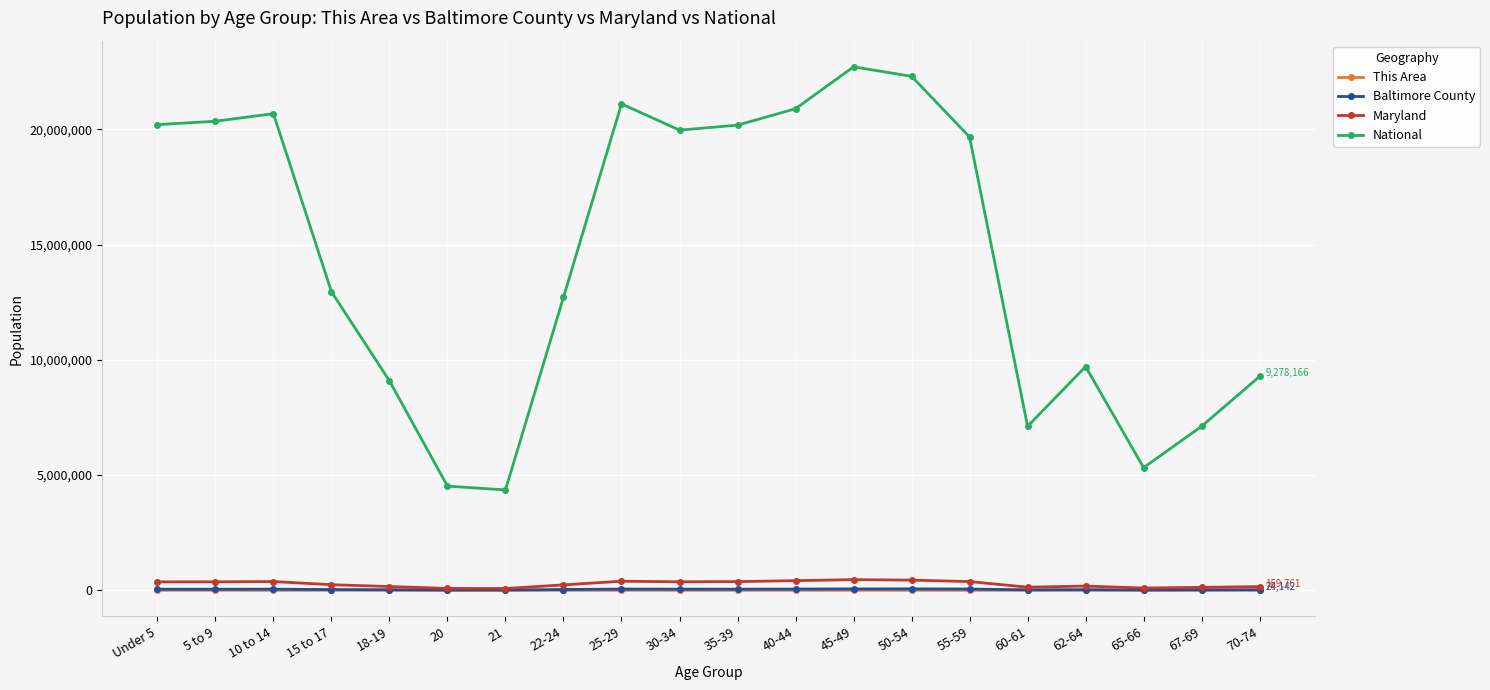

In National, how many points are higher than both neighbors (excluding endpoints)?

4